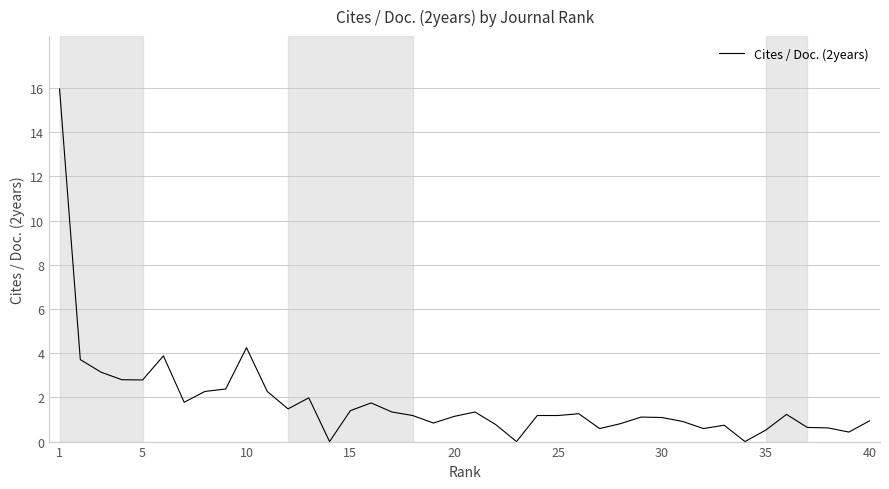

How many lines are shown in the chart?

1